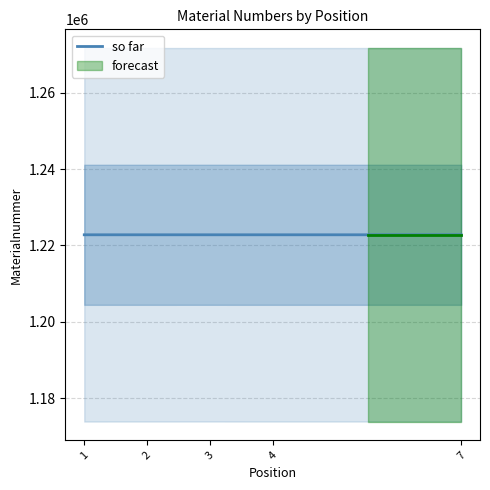

Approximately how many times larger is the value at 2 compared to 7?

1.0